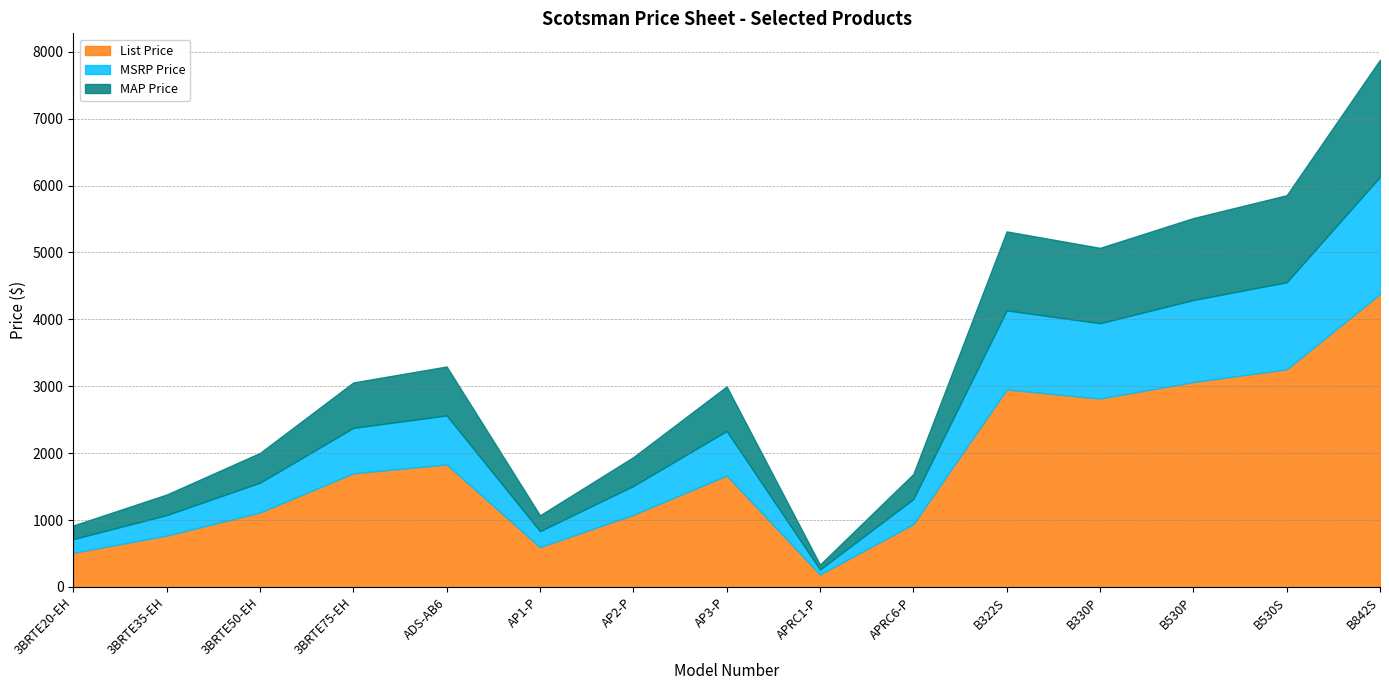

Which has a higher value, B330P or B530P?

B530P